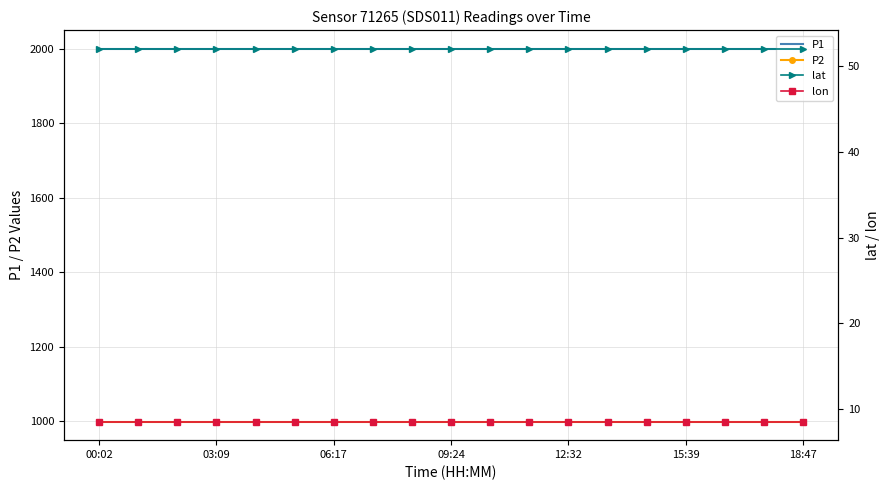

How many lines are shown in the chart?

4